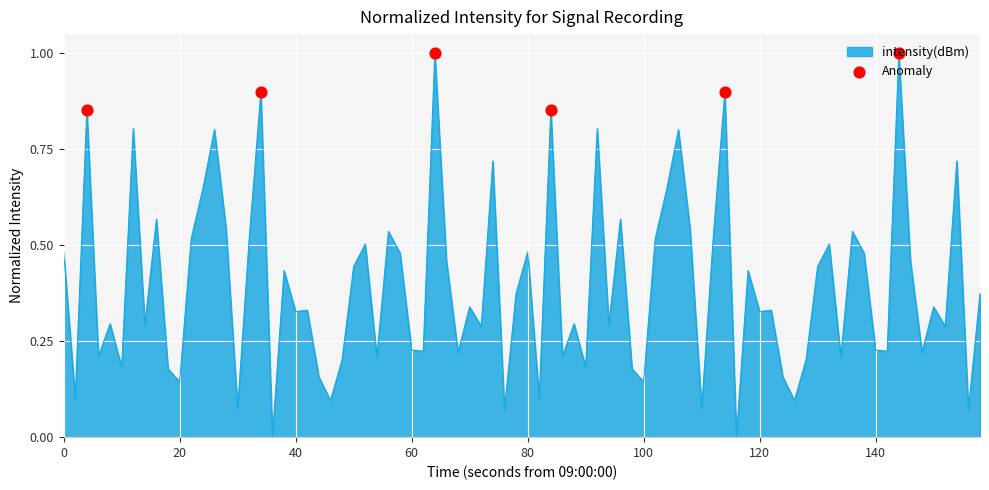

What is the maximum value shown in the chart?

1.0